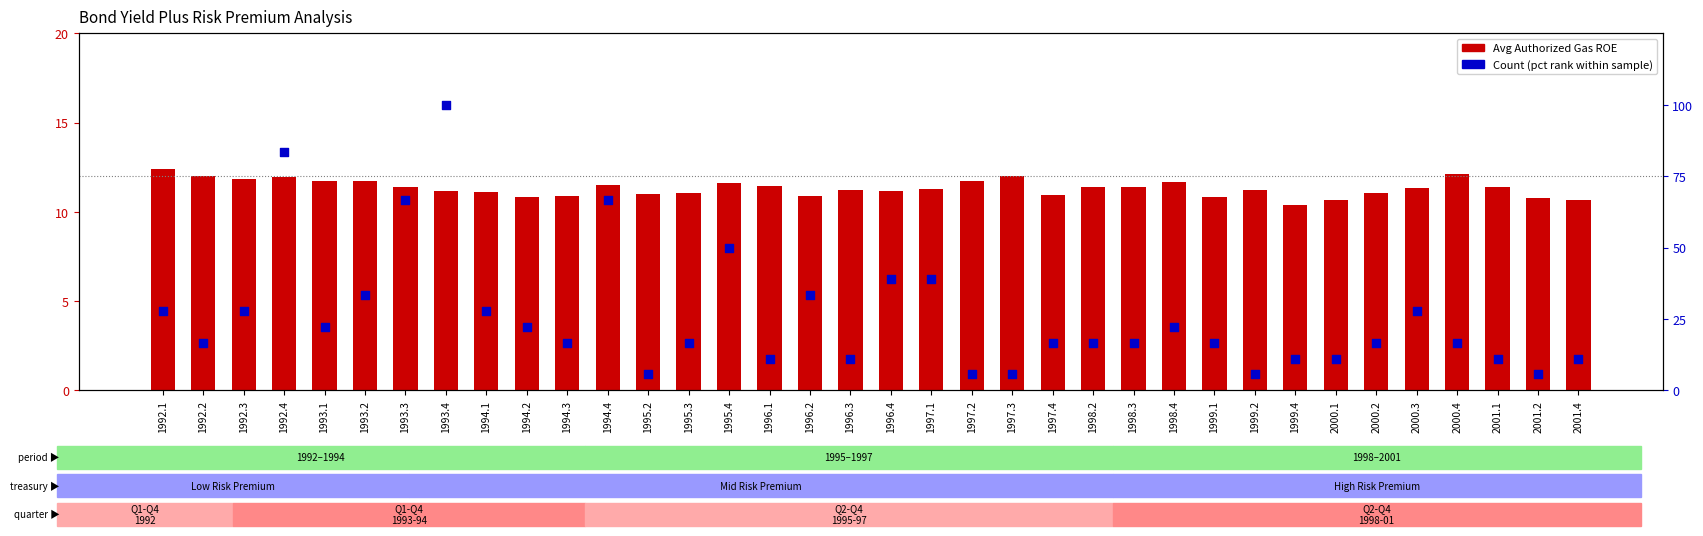

What are all the series names shown in the legend?

Avg Authorized Gas ROE, Count (pct rank)